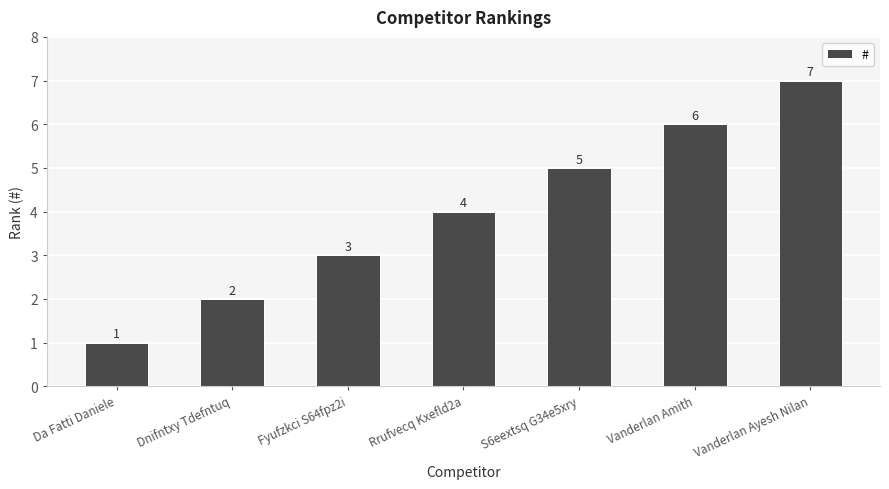

What is the difference between the maximum and minimum values?

6